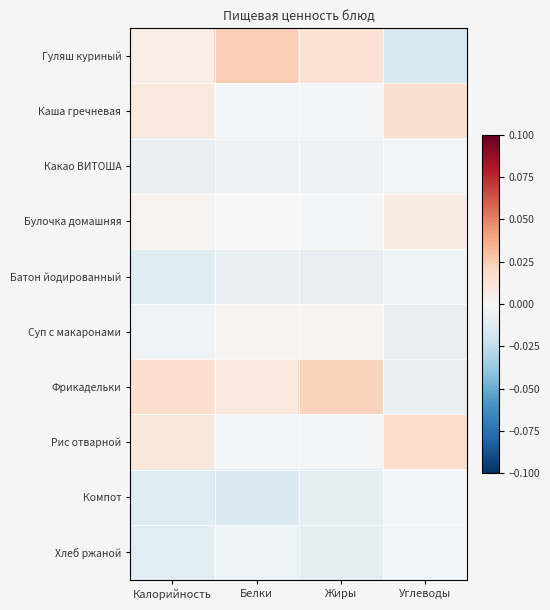

Count the number of data series in this chart.

10